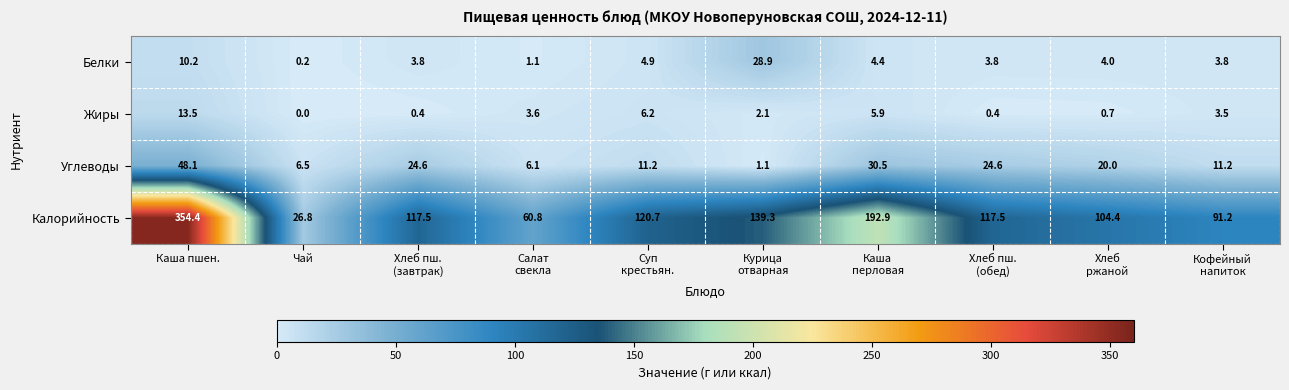

At which category is the sum across all series the highest?

Каша пшен.